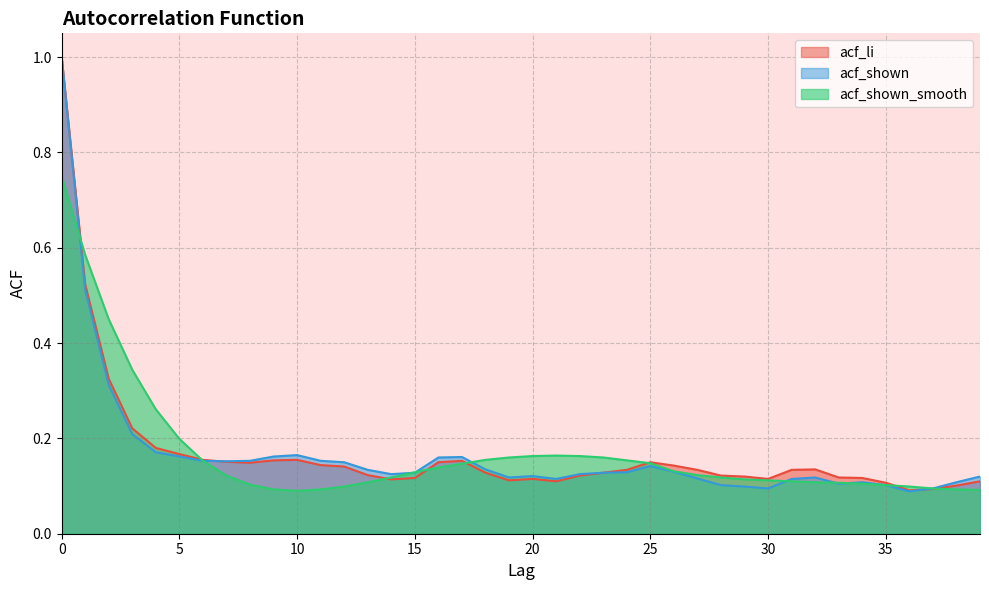

The value of acf_shown_smooth at 9 is 0.1. True or false?

True